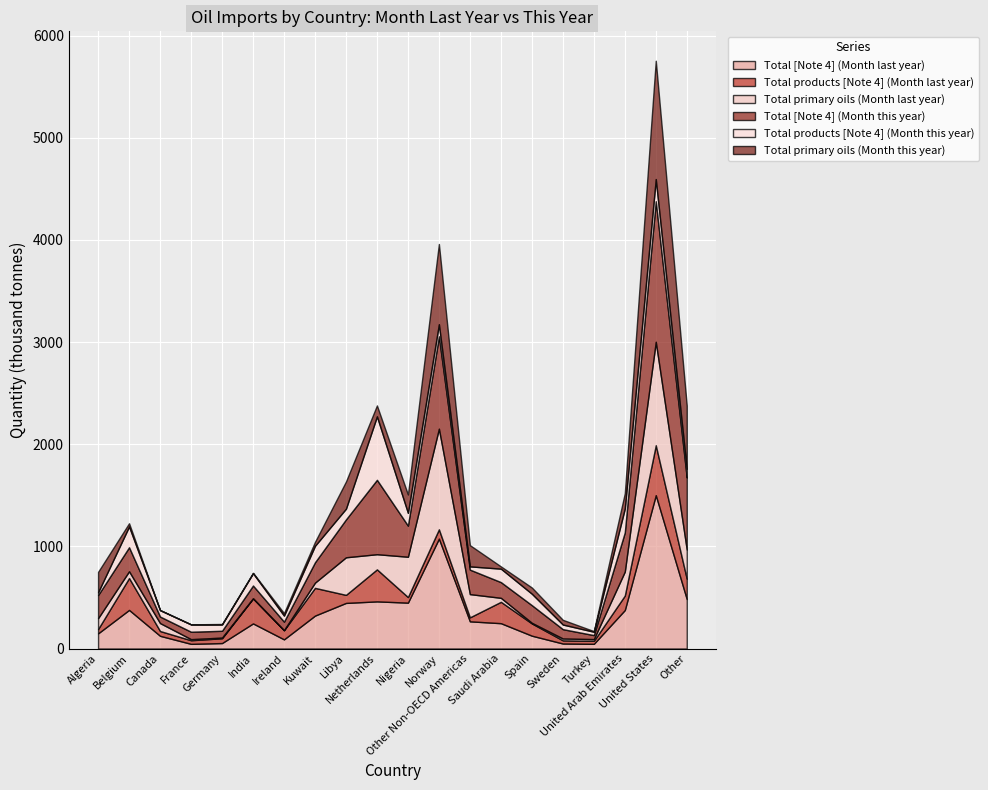

What is the difference between the second highest and second lowest values in the Total [Note 4] (Month last year) series?

1285.5